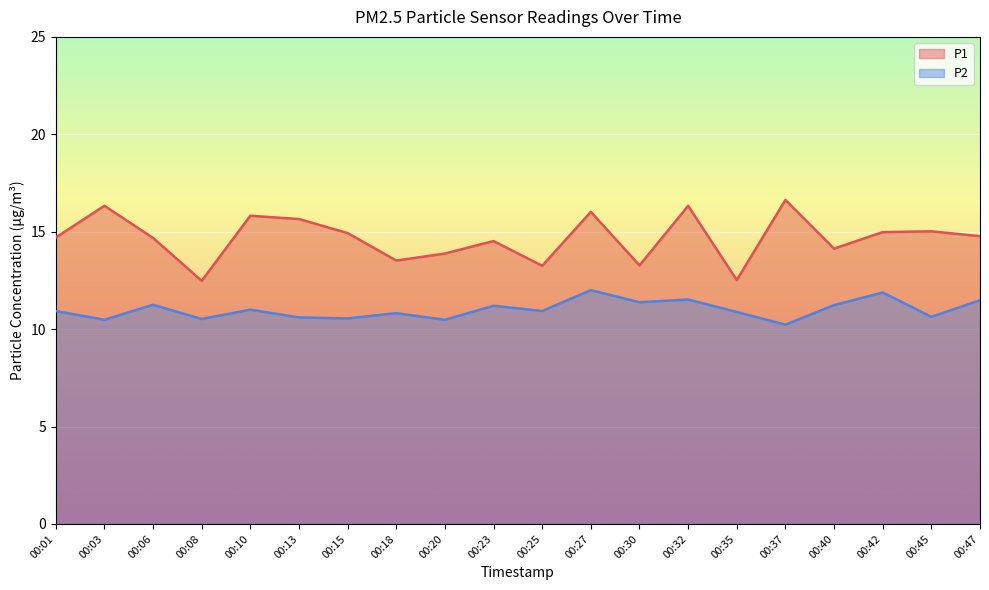

In P1, how many points are lower than both neighbors (excluding endpoints)?

6